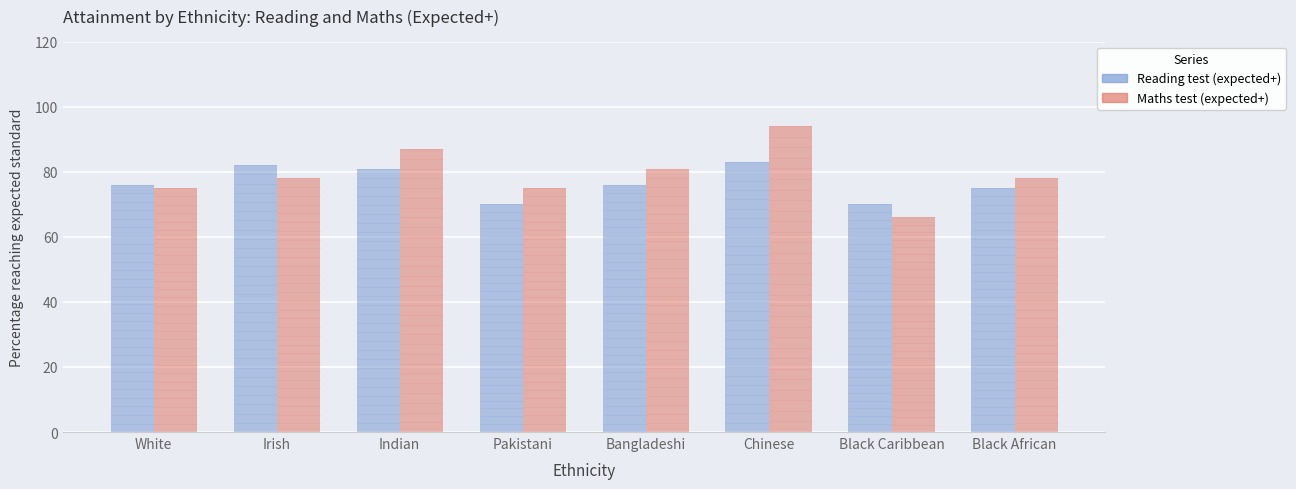

Are the bars grouped side by side (vs. stacked)?

Yes